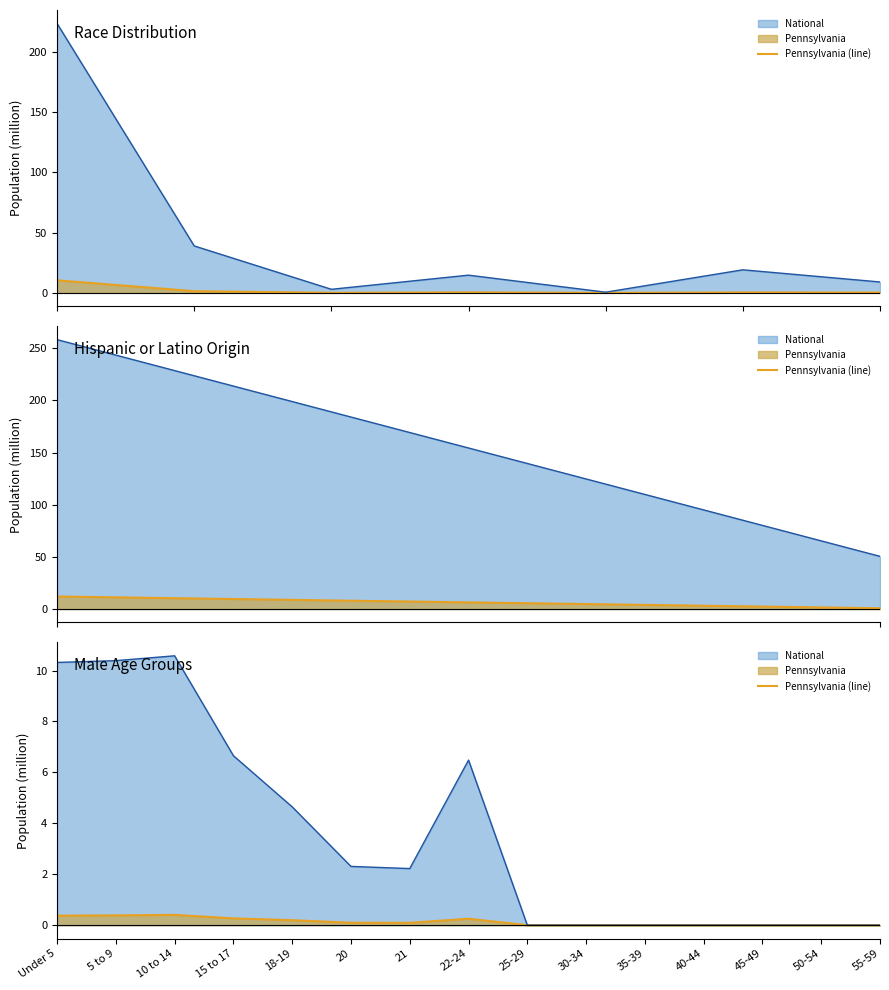

Which label corresponds to the smallest value in the chart?

25-29